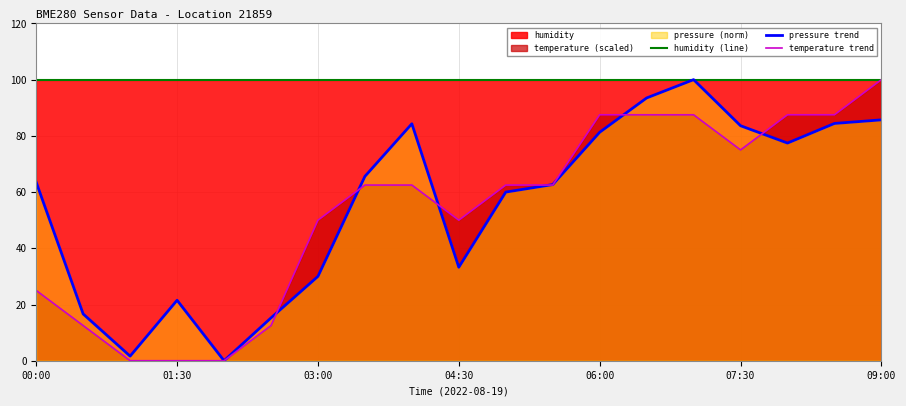

How many data points in temperature trend are above 62?

11